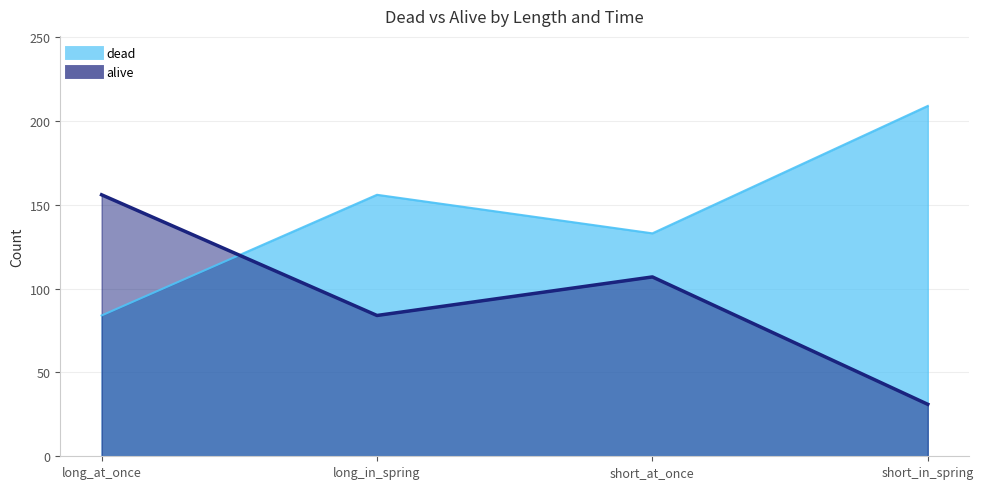

Where is the first local maximum for dead?

long_in_spring